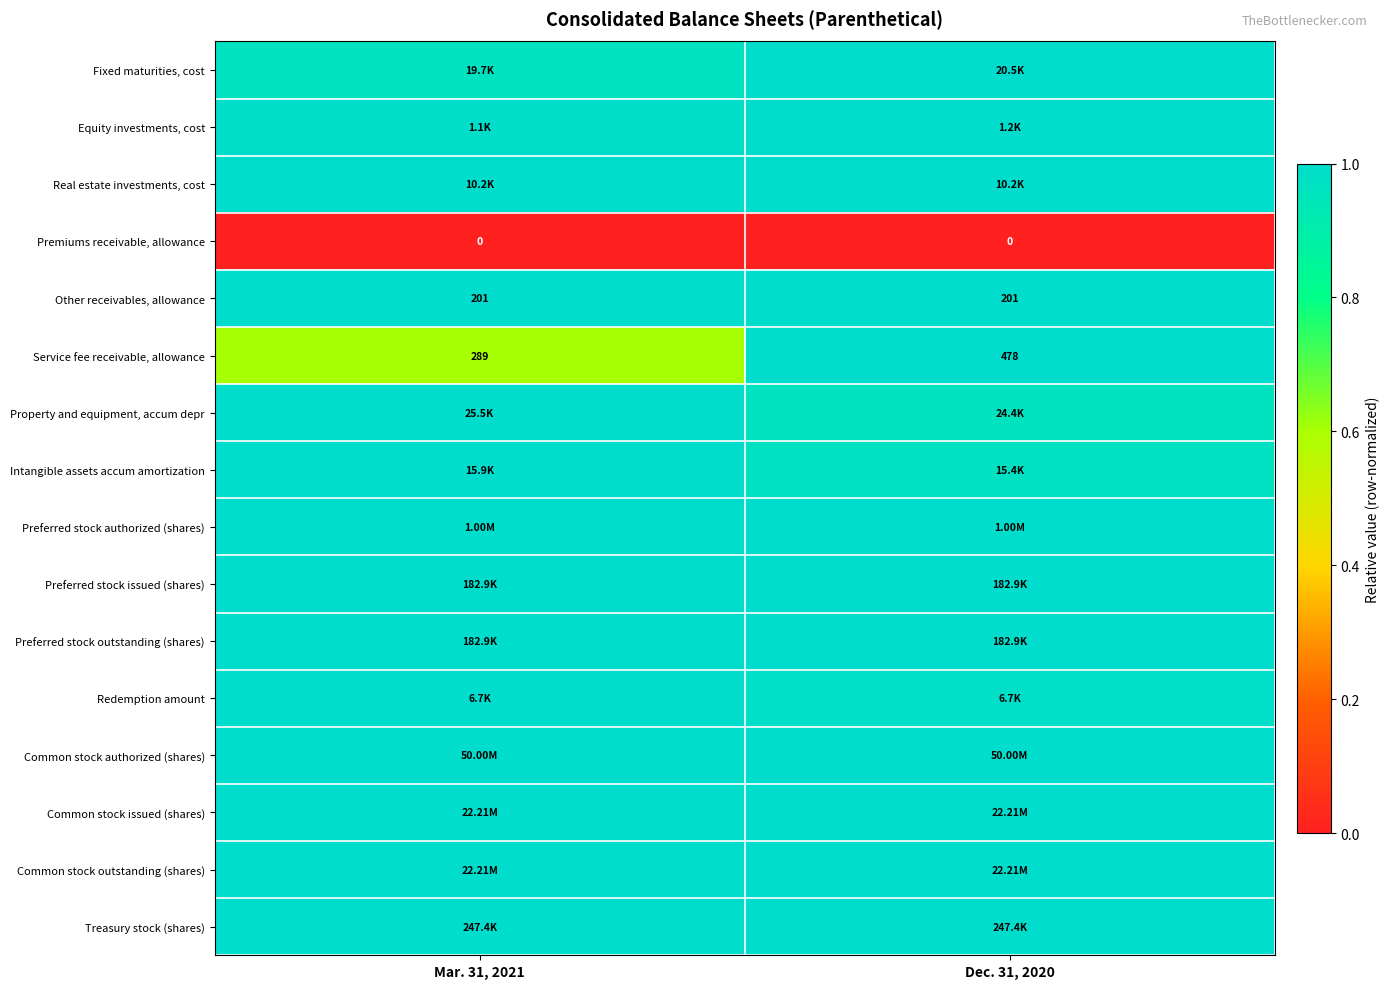

At how many categories does at least one series exceed 0?

2